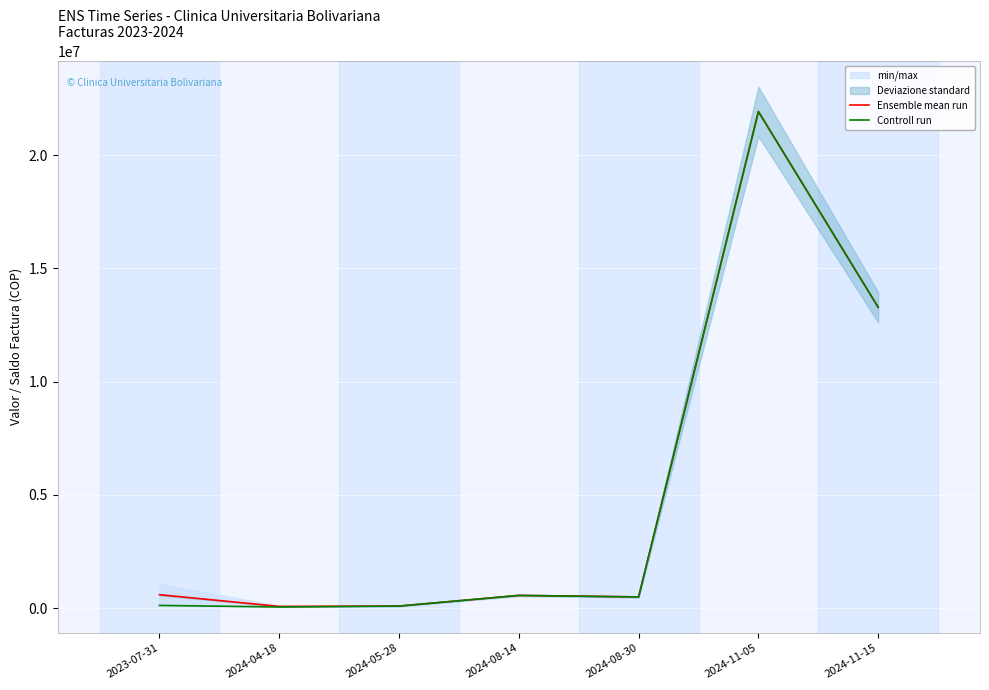

What is the difference between the Controll run values at 2024-08-14 and 2023-07-31?

442138